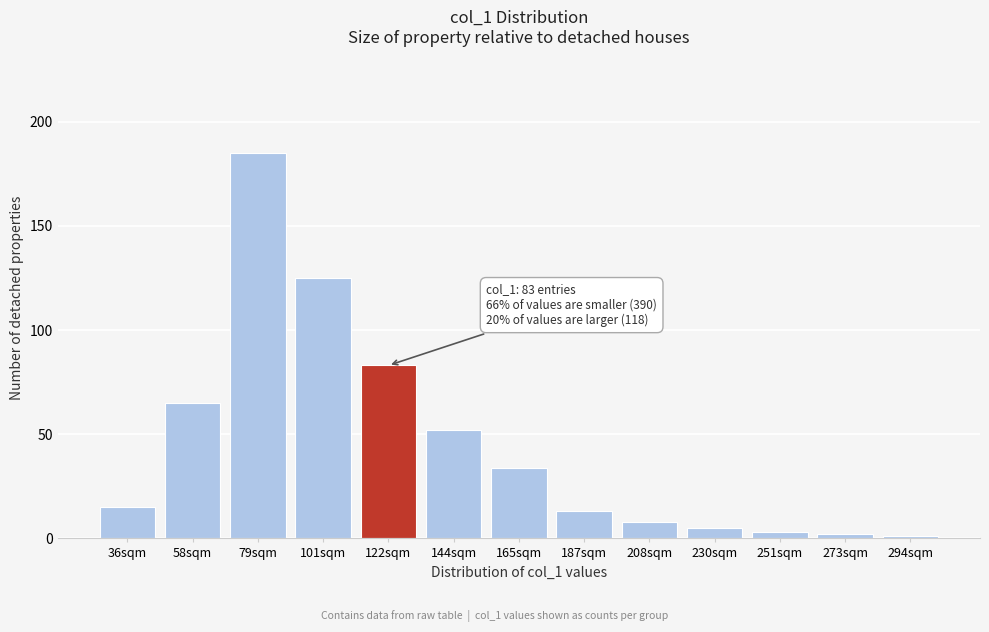

Reading left to right, what are all the values shown in this chart?

15	65	185	125	83	52	34	13	8	5	3	2	1